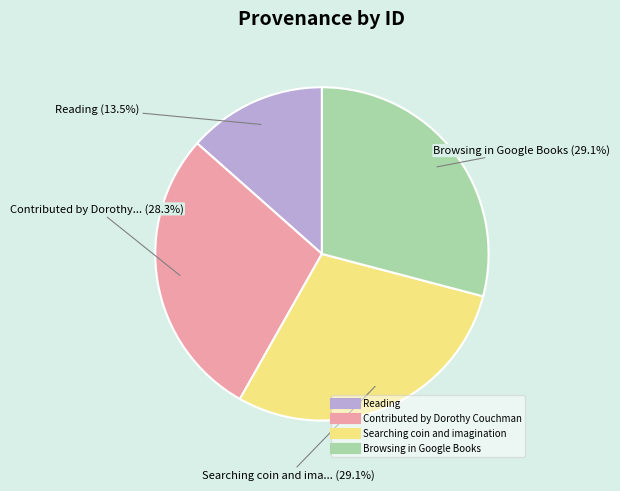

Does Reading account for over 50% of the chart?

No